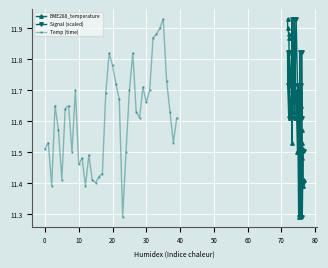

How many Temp (time) values are between 11 and 12?

40